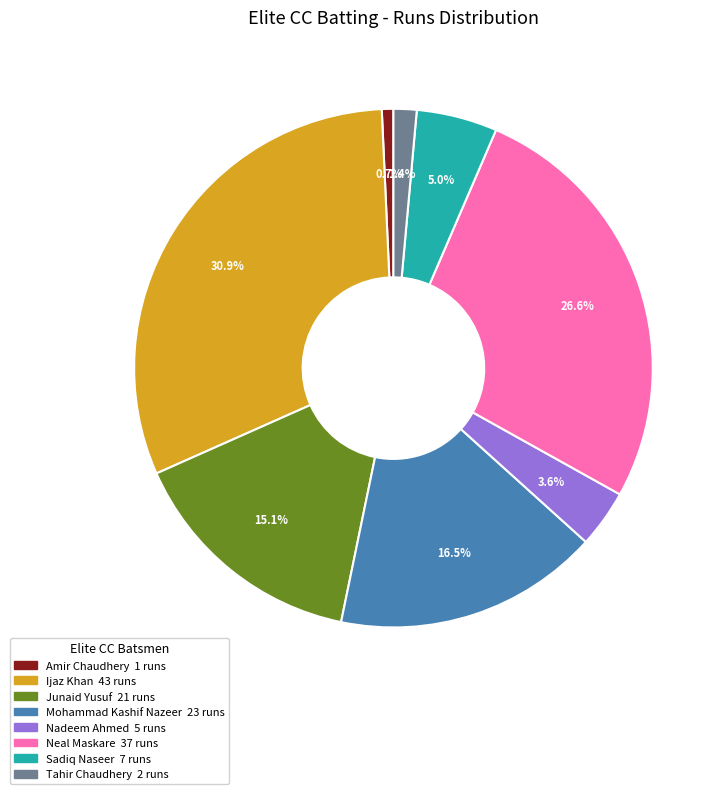

Is there any slice that represents more than half of the pie?

No